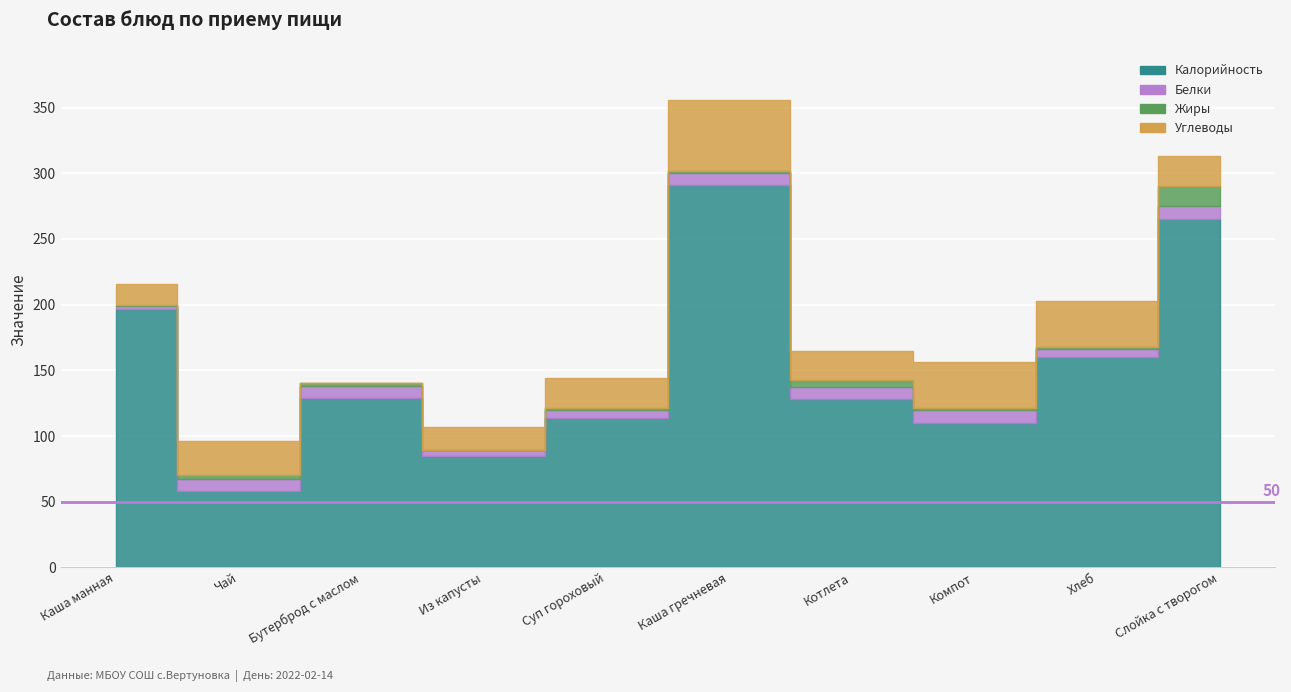

Rank the categories by Белки value from highest to lowest.

Компот, Слойка с творогом, Чай, Бутерброд с маслом, Каша гречневая, Котлета, Суп гороховый, Хлеб, Из капусты, Каша манная